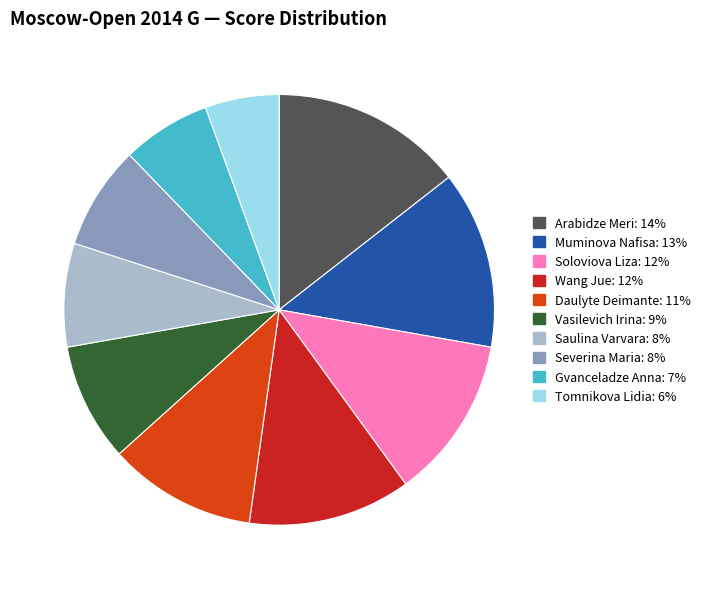

Does Tomnikova Lidia represent more than half of the total?

No